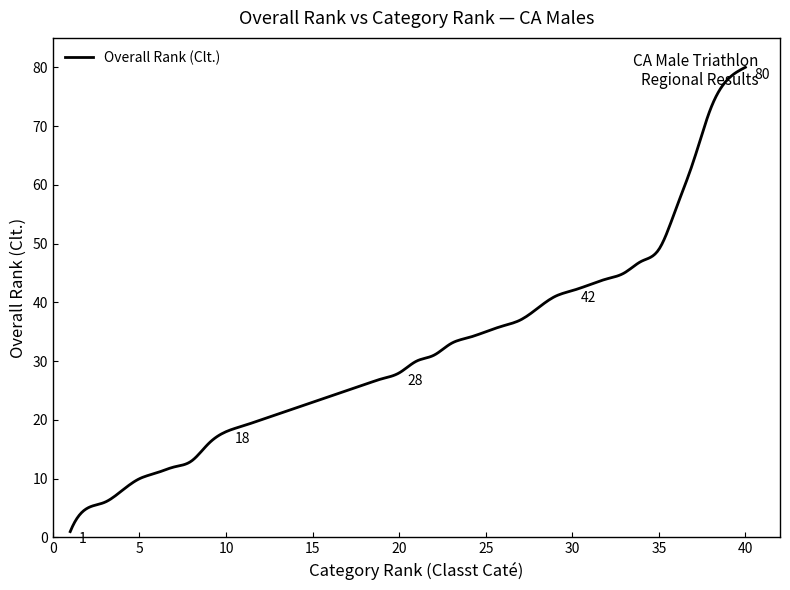

What is the difference between the second highest and second lowest values?

77.9